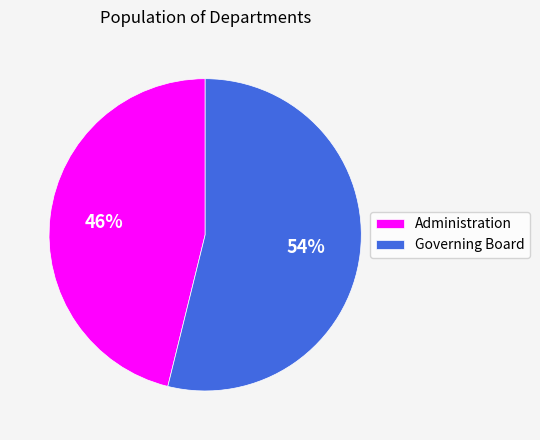

Which has a higher value, Administration or Governing Board?

Governing Board